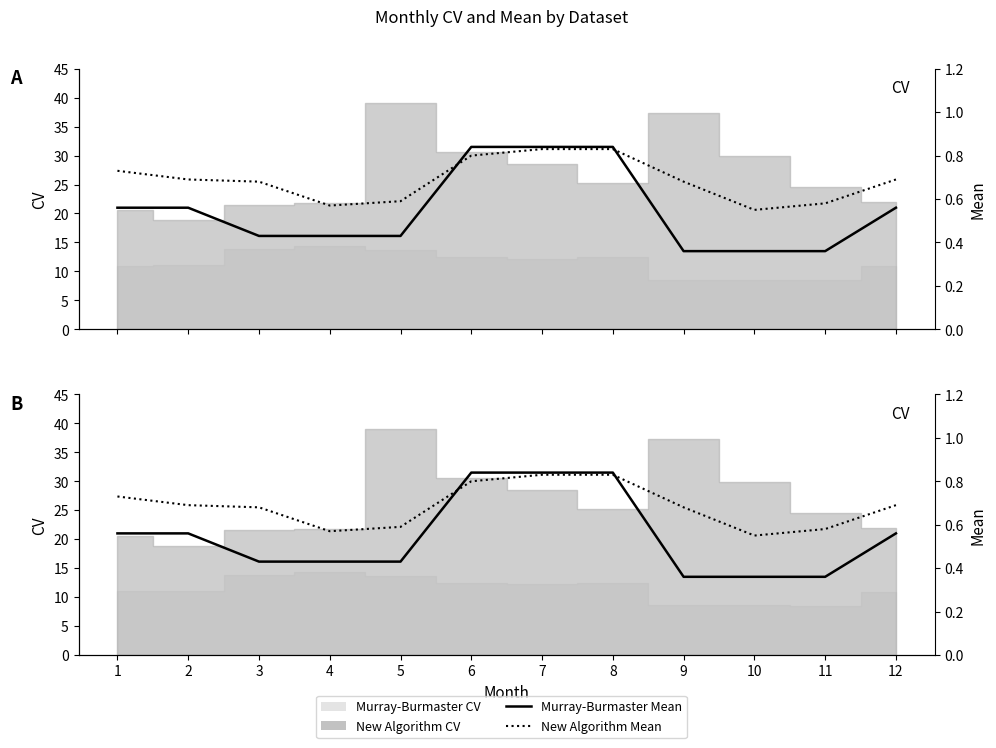

What is the difference between the maximum and minimum values in the Murray-Burmaster Mean series?

0.5